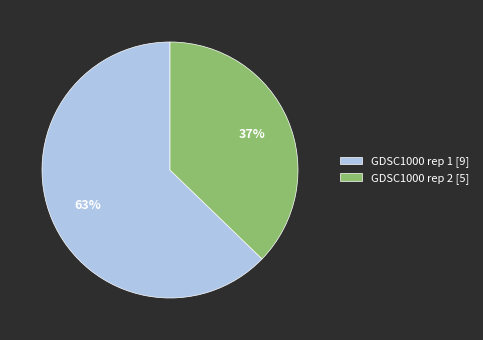

The GDSC1000 rep 2 [5] slice represents 28% of the pie. True or false?

False